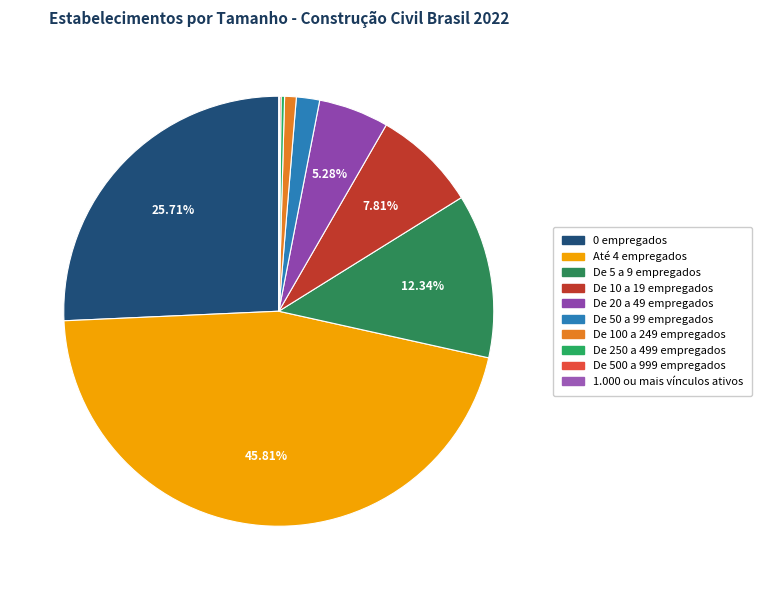

True or false: De 10 a 19 empregados accounts for 8% of the total.

True